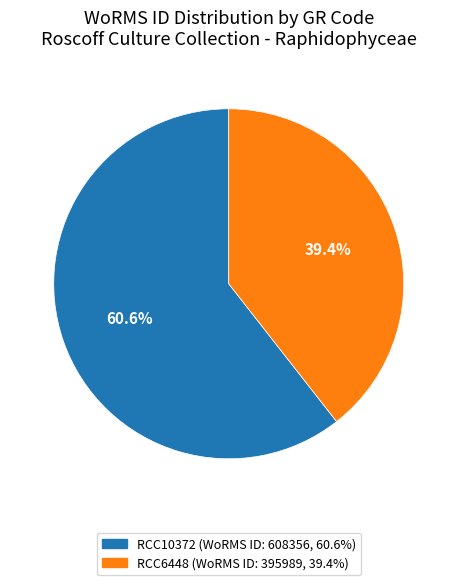

What is the ratio of the value at RCC10372 to the value at RCC6448?

1.5